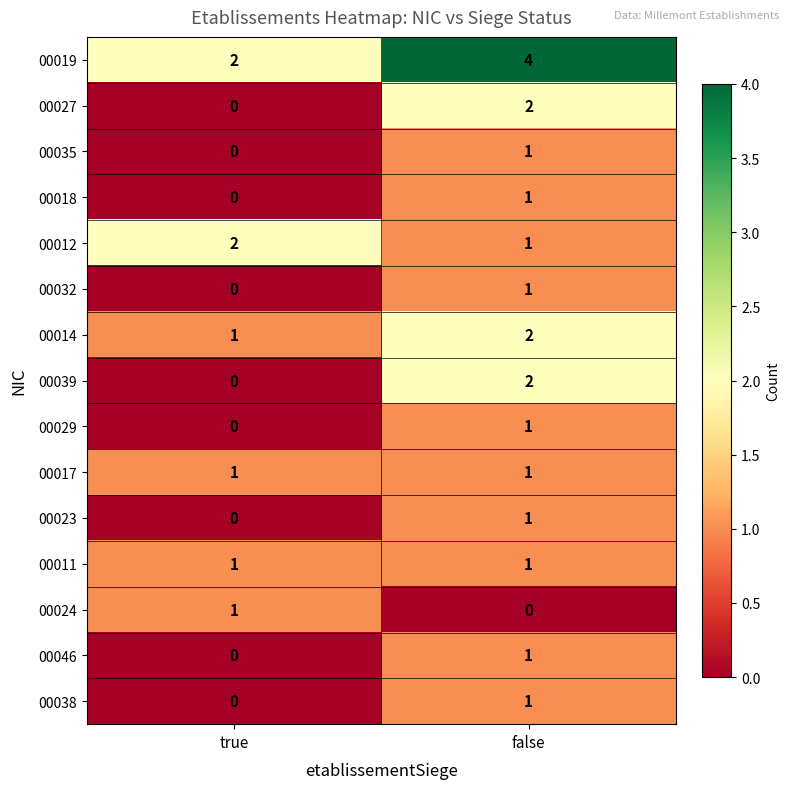

Reading left to right, list all the values displayed in this chart.

00019: 2	4
00027: 0	2
00035: 0	1
00018: 0	1
00012: 2	1
00032: 0	1
00014: 1	2
00039: 0	2
00029: 0	1
00017: 1	1
00023: 0	1
00011: 1	1
00024: 1	0
00046: 0	1
00038: 0	1